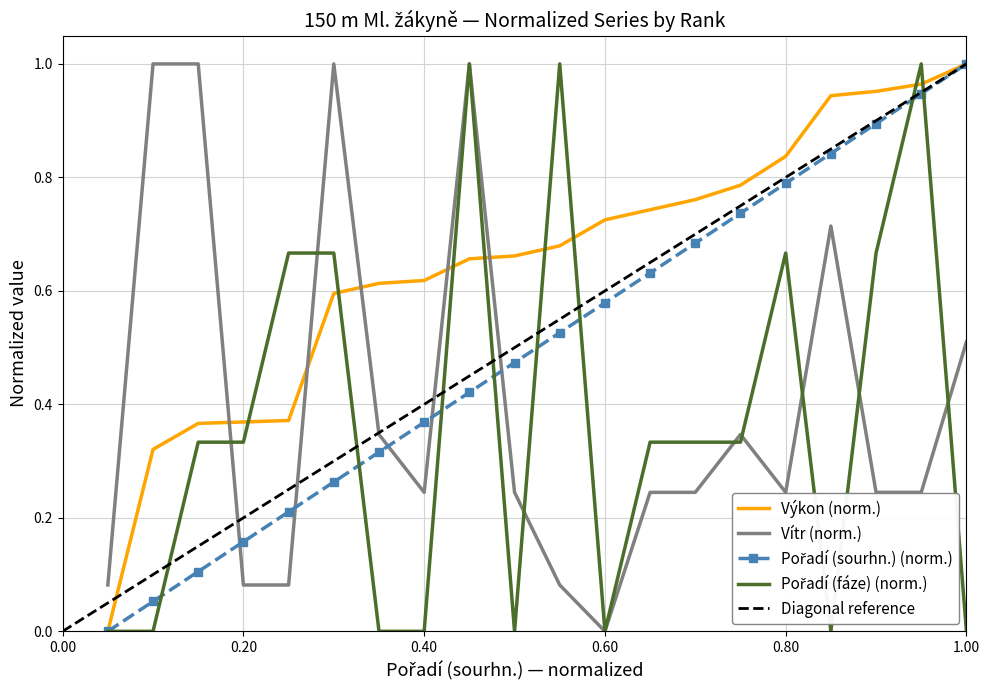

What is the difference between the second highest and minimum values in the Vítr series?

1.0